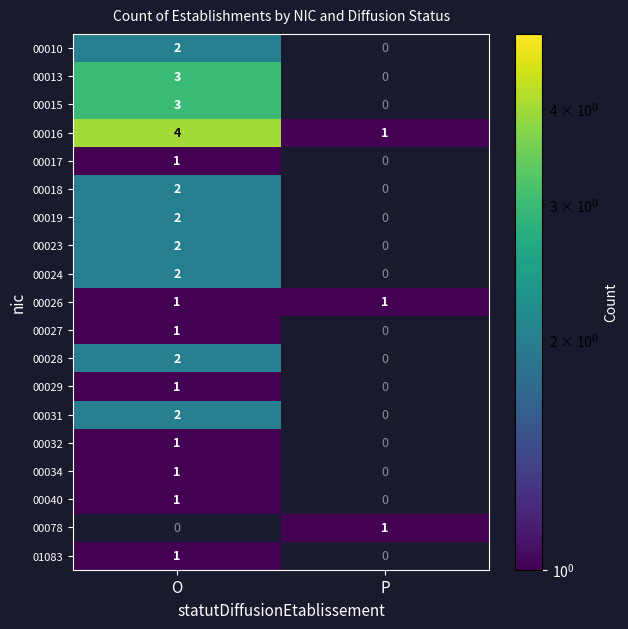

The 00015 series shows 3 at O. True or false?

True